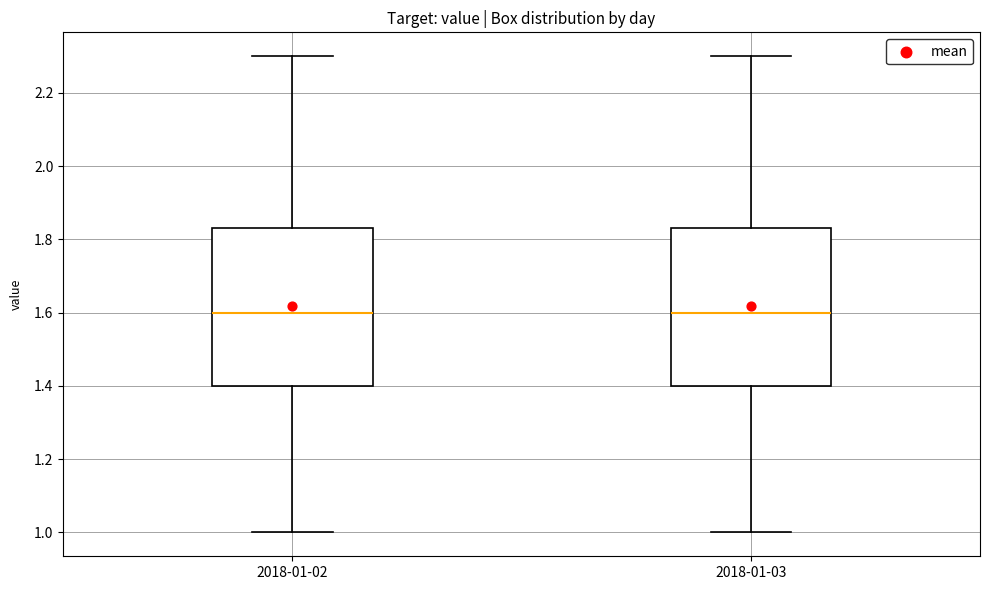

Reading left to right, read every box against the y-axis: the position of its median line, the range the box covers, and the ends of its whiskers. The values are not printed on the chart, so give them approximately, as read against the axis.

2018-01-02: median 1.60, box 1.40 to 1.84, whiskers 1.00 to 2.30
2018-01-03: median 1.60, box 1.40 to 1.84, whiskers 1.00 to 2.30